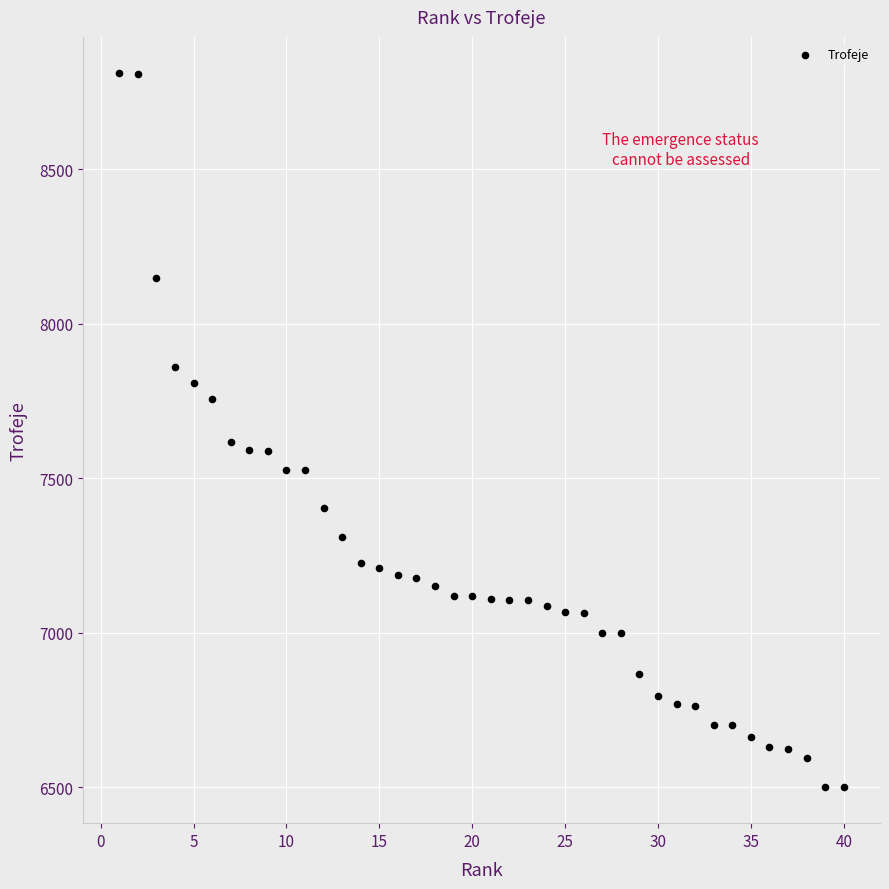

What is the range of Y values (max minus min)?

2313